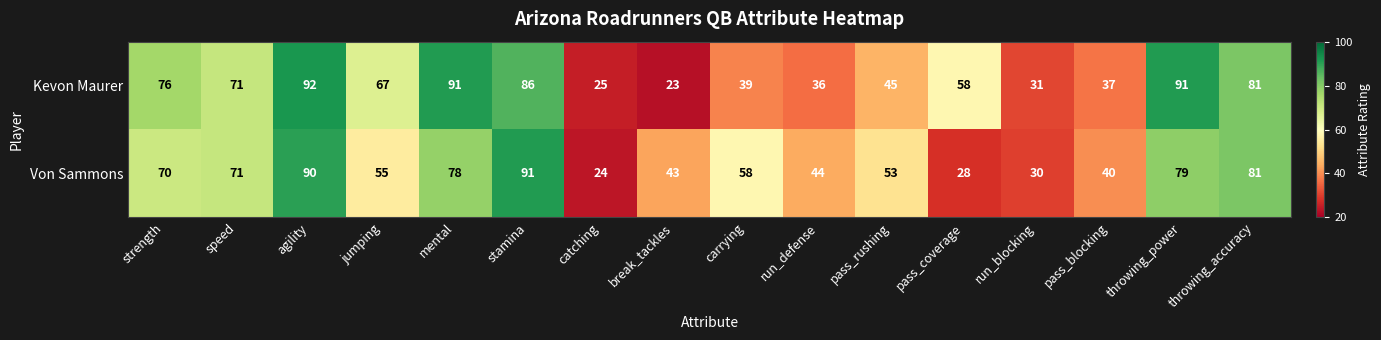

Between pass_coverage and throwing_accuracy, which series saw the biggest shift?

Von Sammons